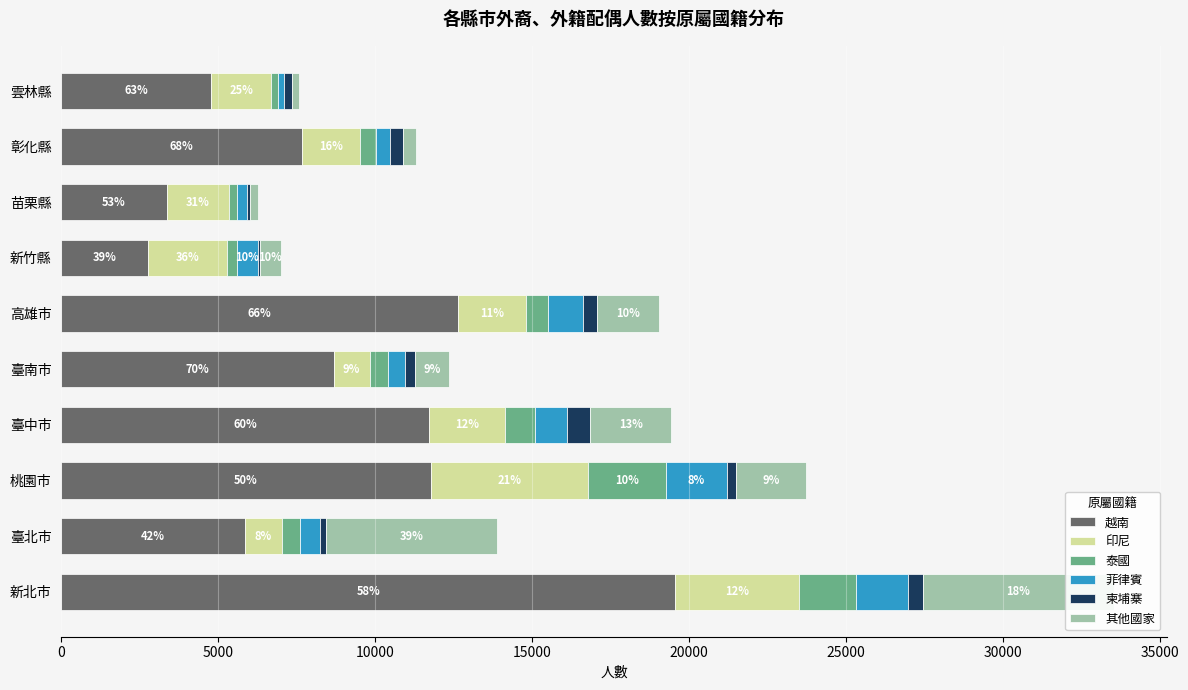

The value of 印尼 at 新北市 is 5804. True or false?

False